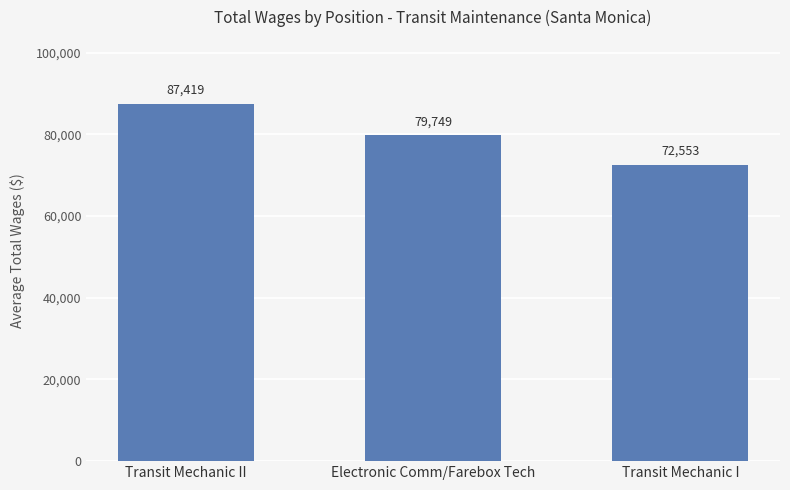

Which category has the highest value across all series?

Transit Mechanic II